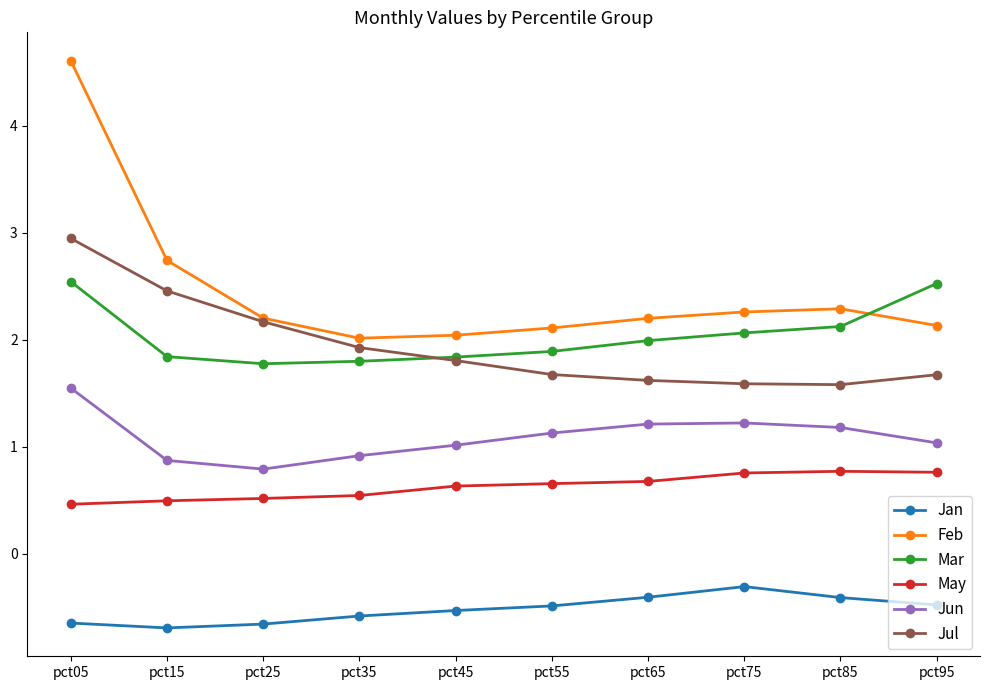

What is the minimum value shown in the chart?

-0.7